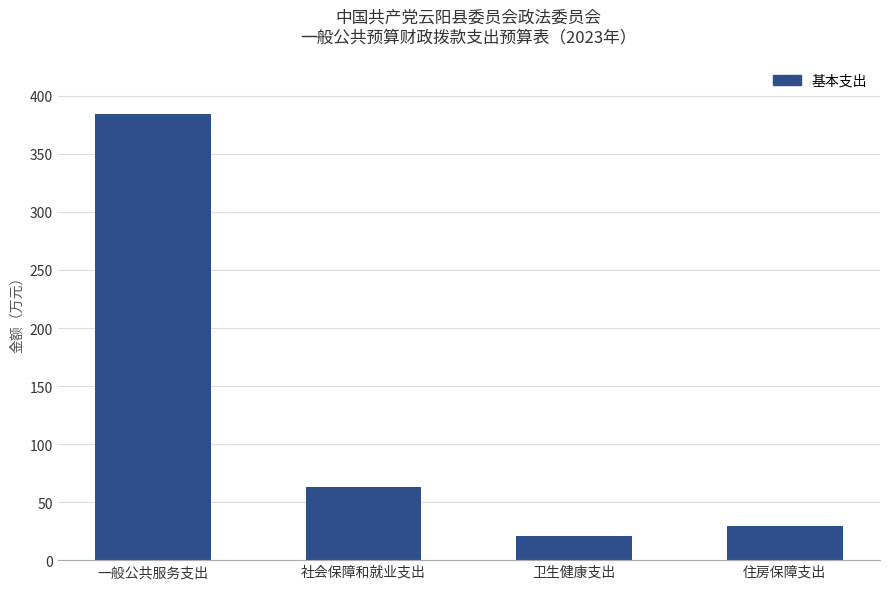

How many data points are above 63?

2